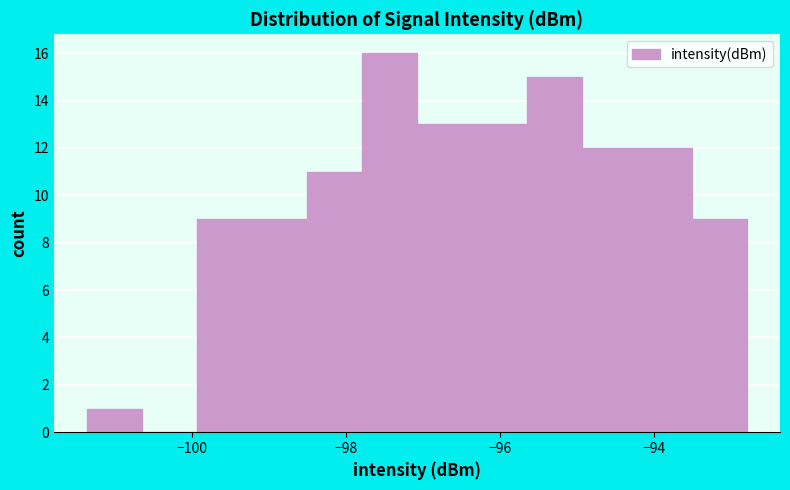

Around what value on the x-axis is the tallest bar? Give the approximate position of its centre, as read against the axis.

-97.4